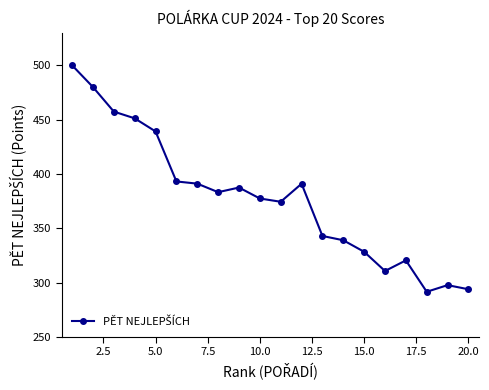

What is the difference between the second highest and minimum values?

188.5